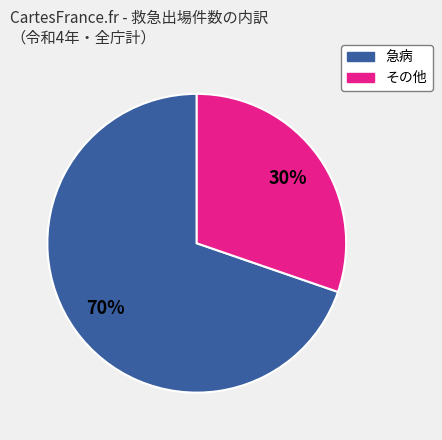

To the nearest percent, what is the average slice percentage?

50%